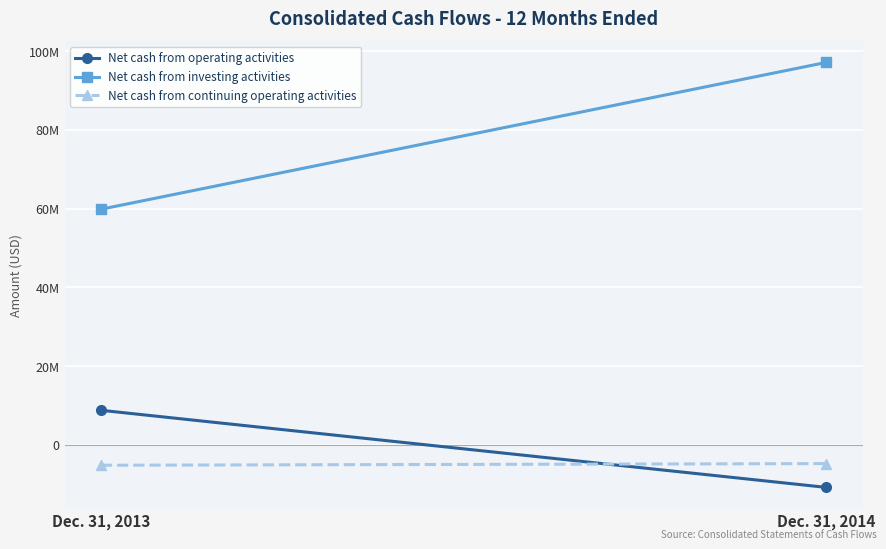

What are all the series names shown in the legend?

Net cash from operating activities, Net cash from investing activities, Net cash from continuing operating activities